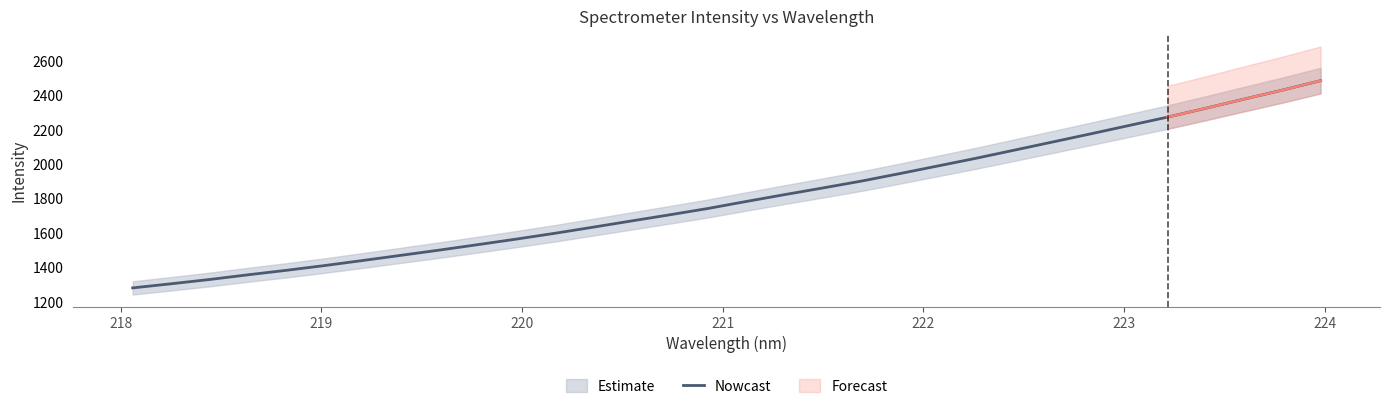

What is the highest value of the Nowcast series?

2487.2